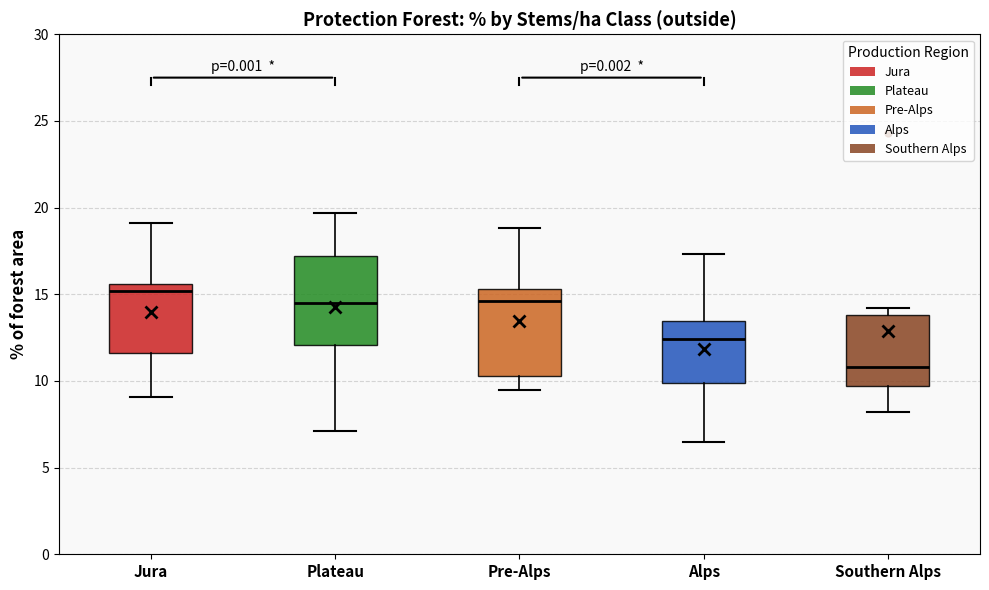

Reading left to right, read every box against the y-axis: the position of its median line, the range the box covers, and the ends of its whiskers. The values are not printed on the chart, so give them approximately, as read against the axis.

Jura: median 15.0, box 11.5 to 15.5, whiskers 9.0 to 19.0
Plateau: median 14.5, box 12.0 to 17.0, whiskers 7.0 to 19.5
Pre-Alps: median 14.5, box 10.5 to 15.5, whiskers 9.5 to 19.0
Alps: median 12.5, box 10.0 to 13.5, whiskers 6.5 to 17.5
Southern Alps: median 11.0, box 9.5 to 14.0, whiskers 8.0 to 14.0 (just above the box's upper edge)